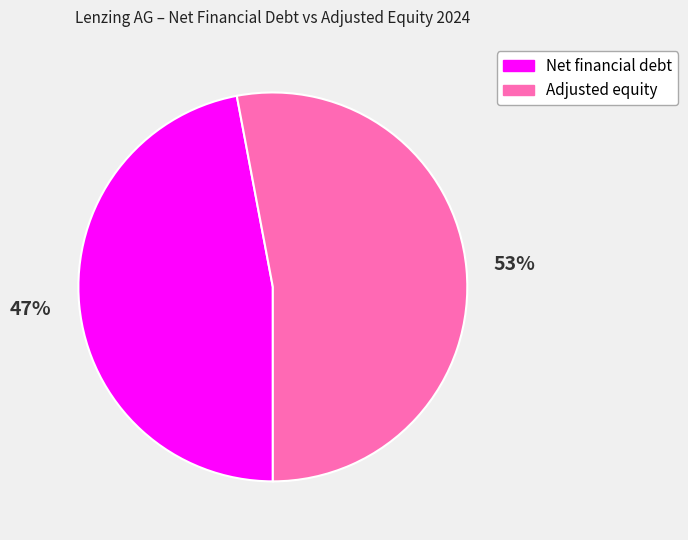

Which category has the biggest portion of the pie?

Adjusted equity